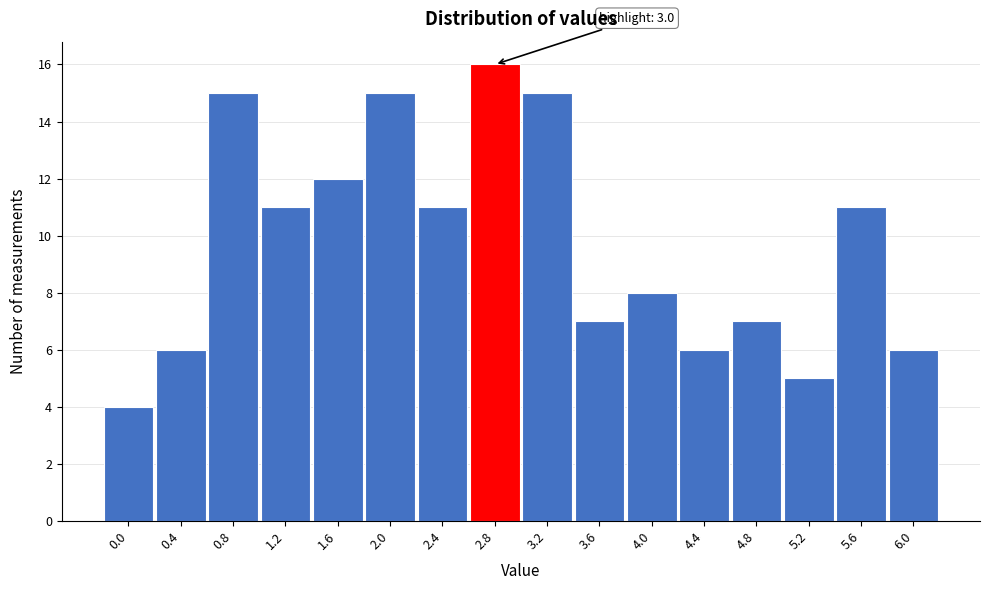

Reading left to right, list all the values displayed in this chart.

0.0=4	0.4=6	0.8=15	1.2=11	1.6=12	2.0=15	2.4=11	2.8=16	3.2=15	3.6=7	4.0=8	4.4=6	4.8=7	5.2=5	5.6=11	6.0=6